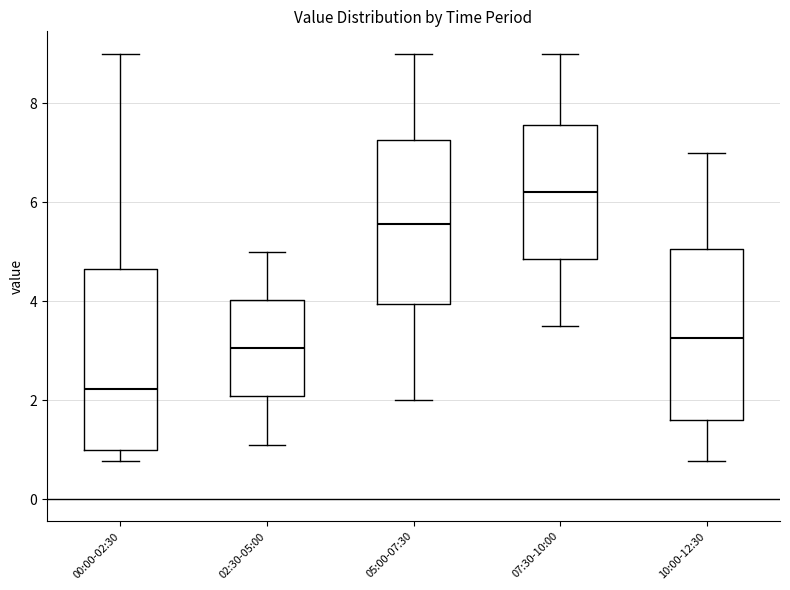

Which box has the highest median line?

07:30-10:00